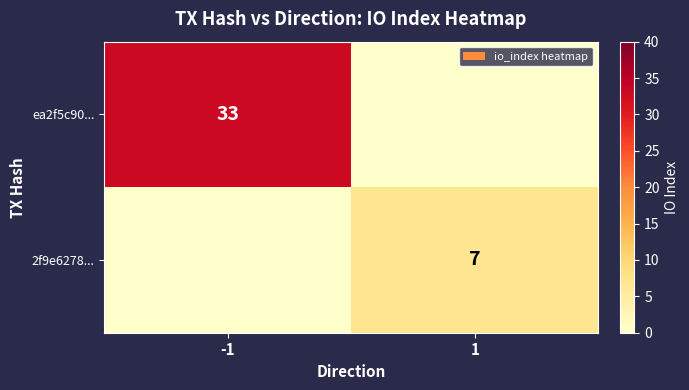

Is the value of ea2f5c90... at -1 greater than the value of 2f9e6278... at 1?

Yes